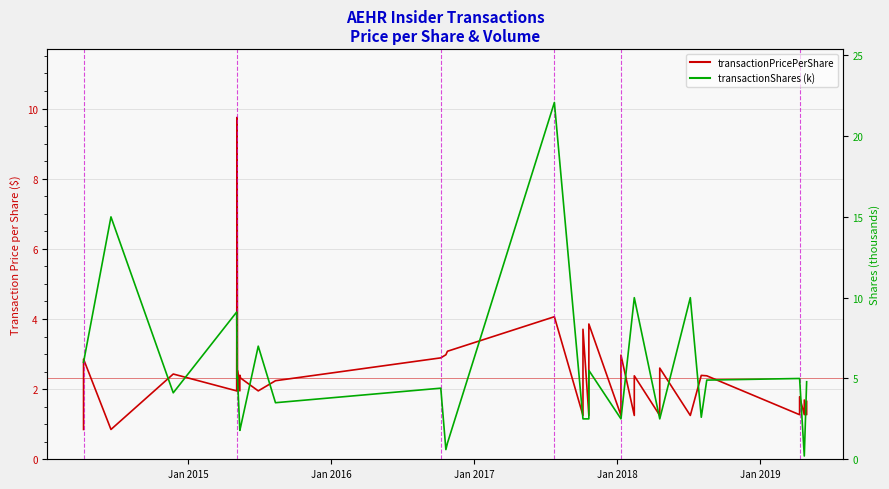

The value of transactionPricePerShare at 38 is 1.6. True or false?

True